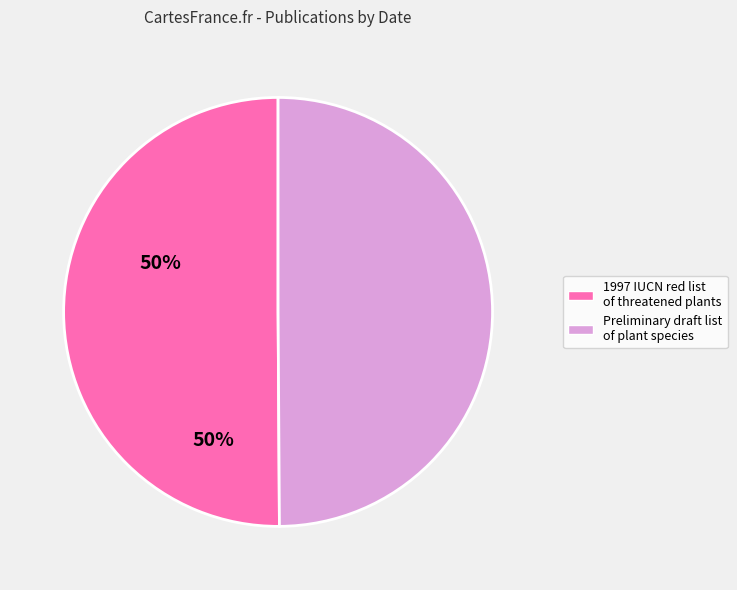

Is it true that Preliminary draft list of plant species is 50% of the pie?

True